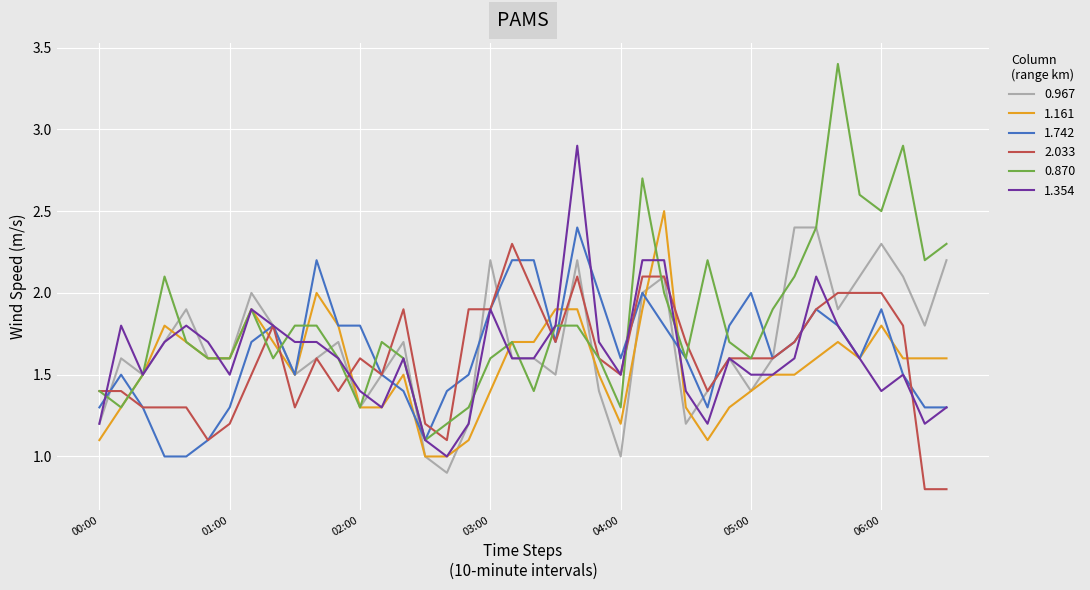

Which series has the largest total across all categories?

0.870